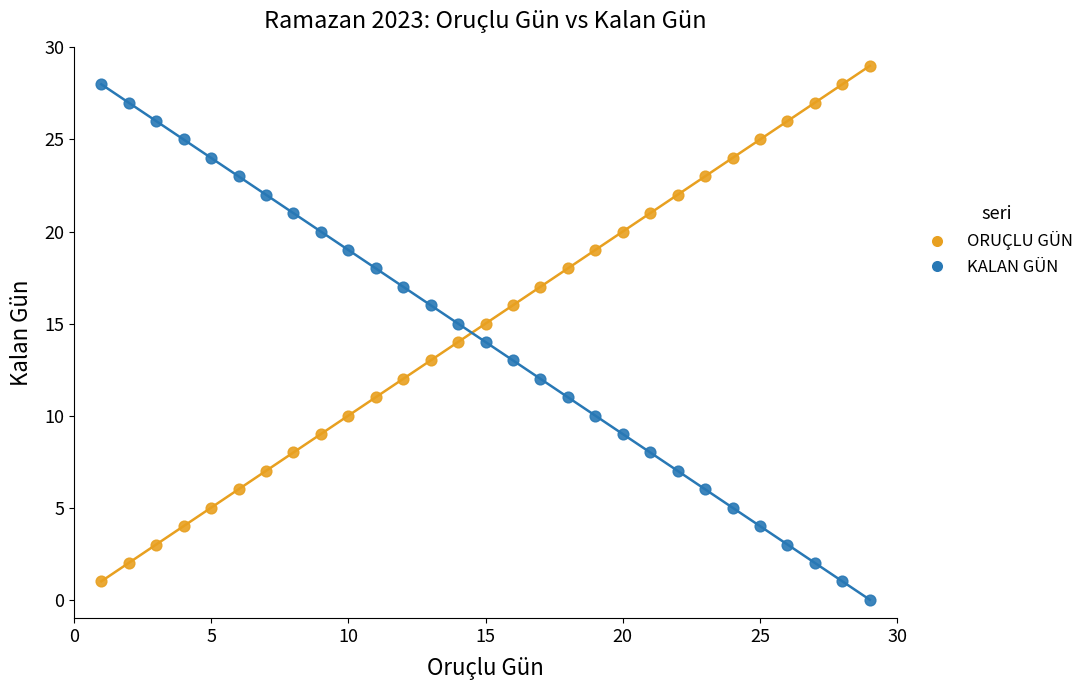

Which series contains the lowest Y value?

KALAN GÜN